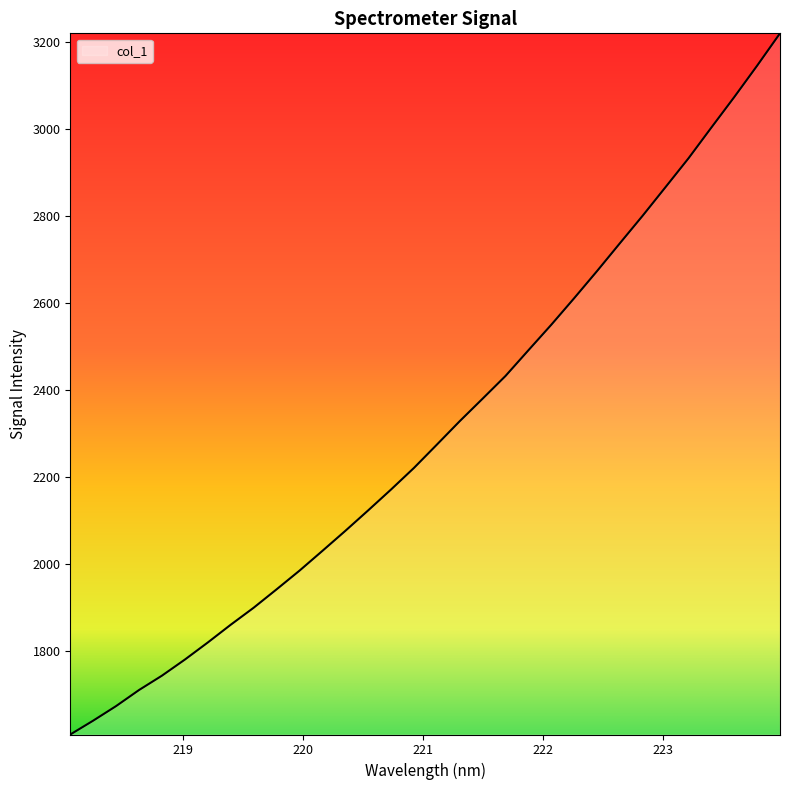

What is the minimum value shown in the chart?

1608.1